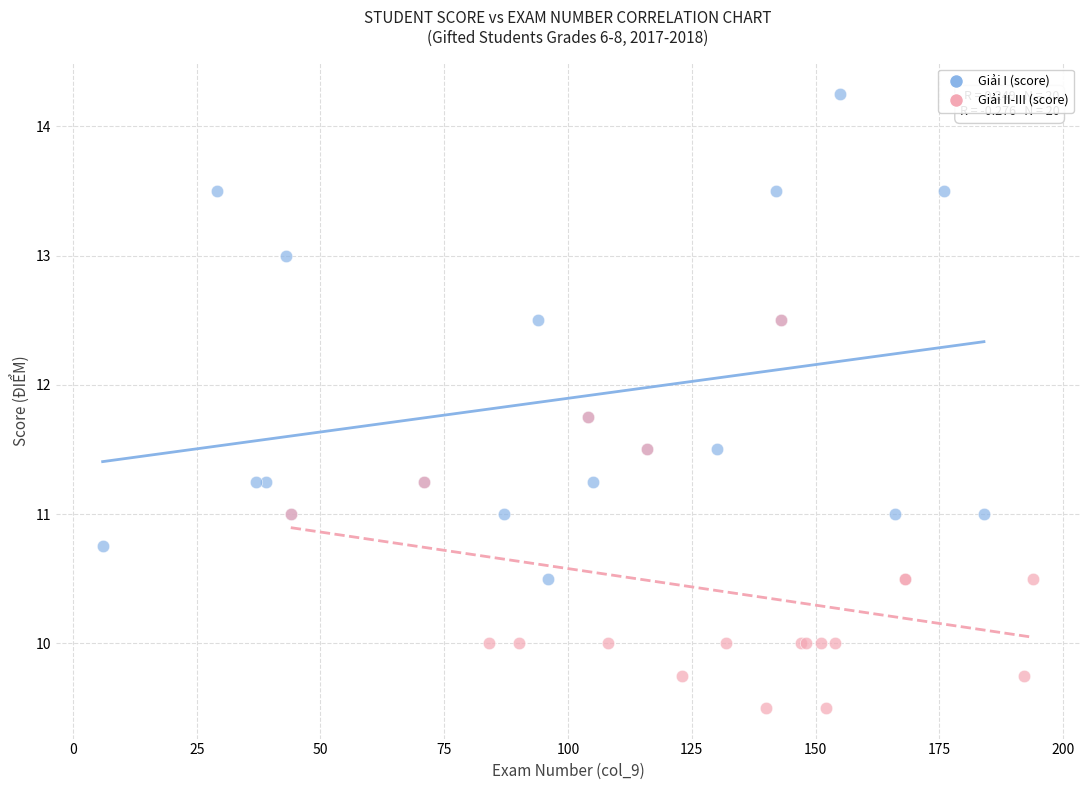

Which series reaches the maximum Y coordinate?

Giải I (score)